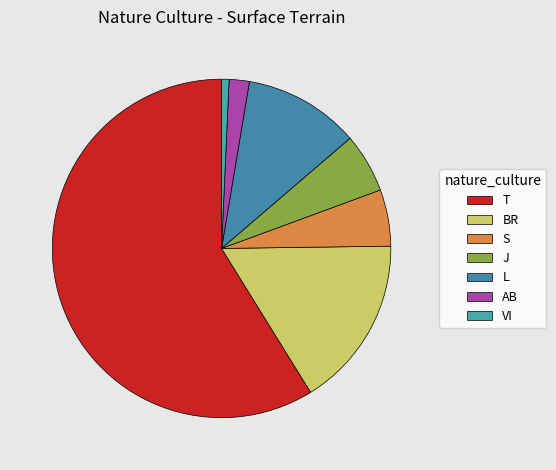

Which has a higher value, BR or S?

BR